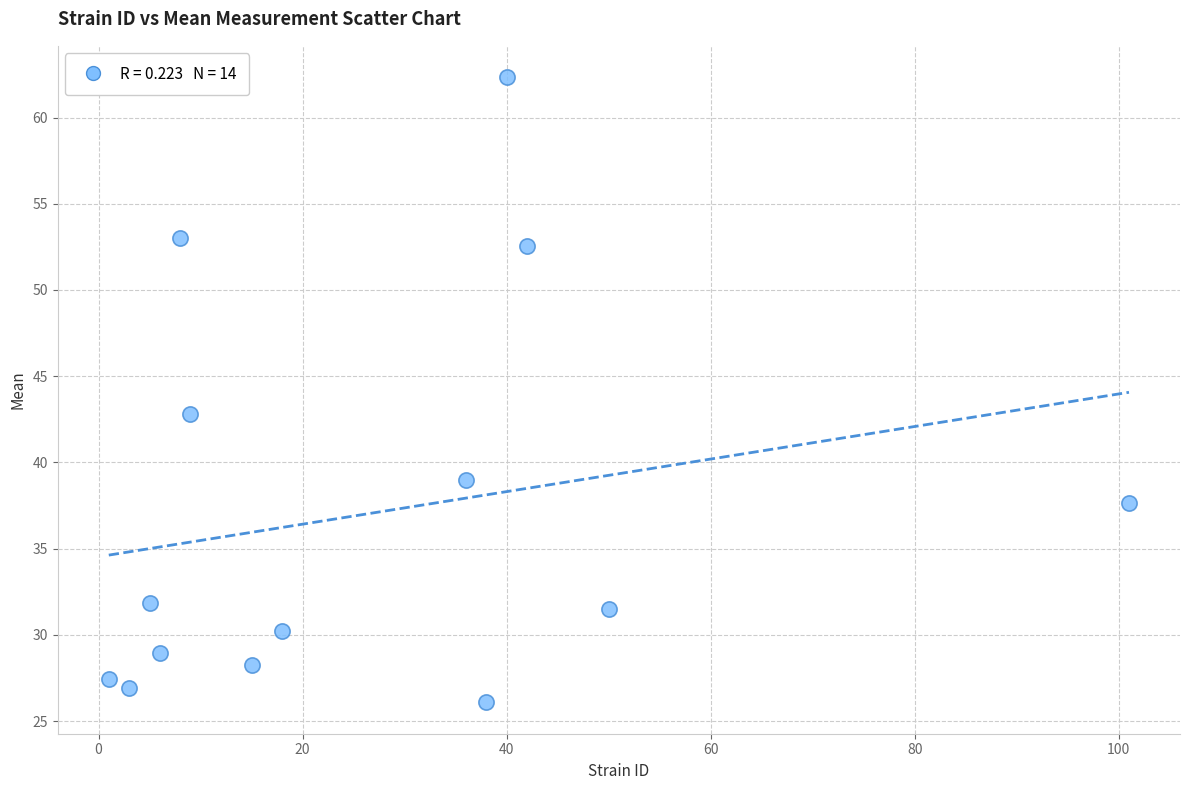

What is the range of X values (max minus min)?

100.0